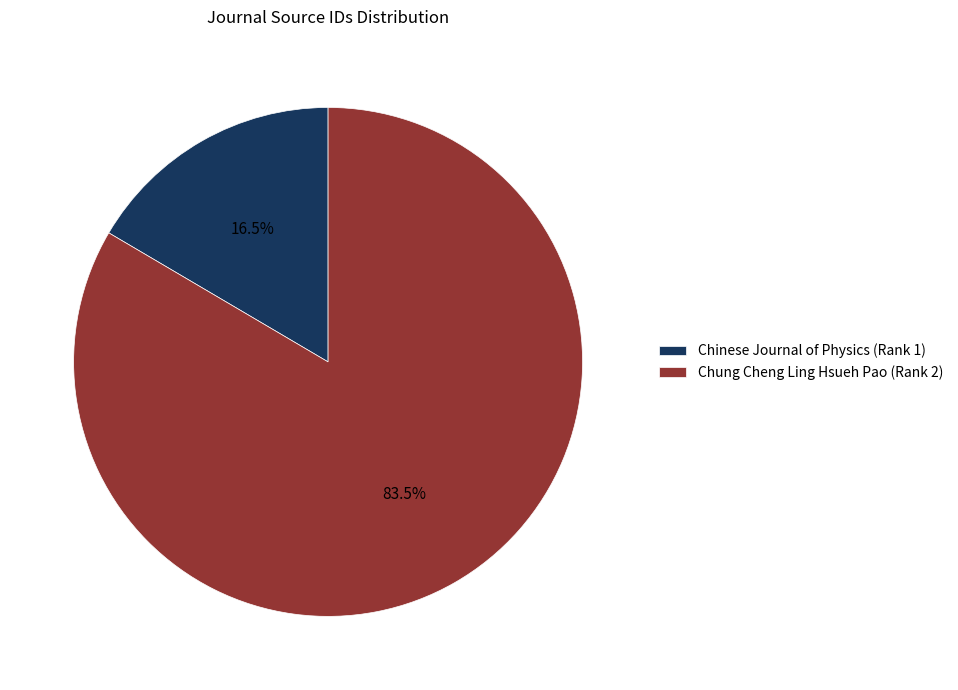

Do Chinese Journal of Physics (Rank 1) and Chung Cheng Ling Hsueh Pao (Rank 2) together represent more than half of the pie?

Yes